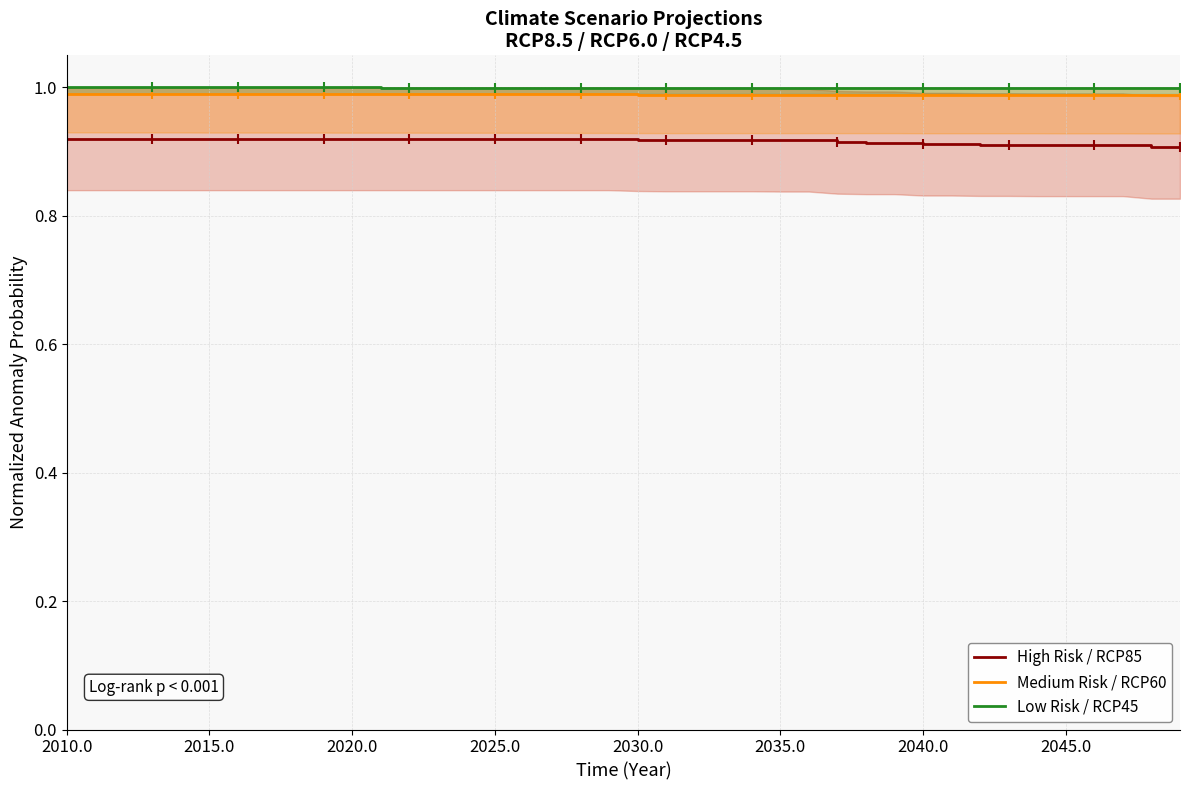

True or false: Medium Risk / RCP60 and High Risk / RCP85 intersect in this chart.

False